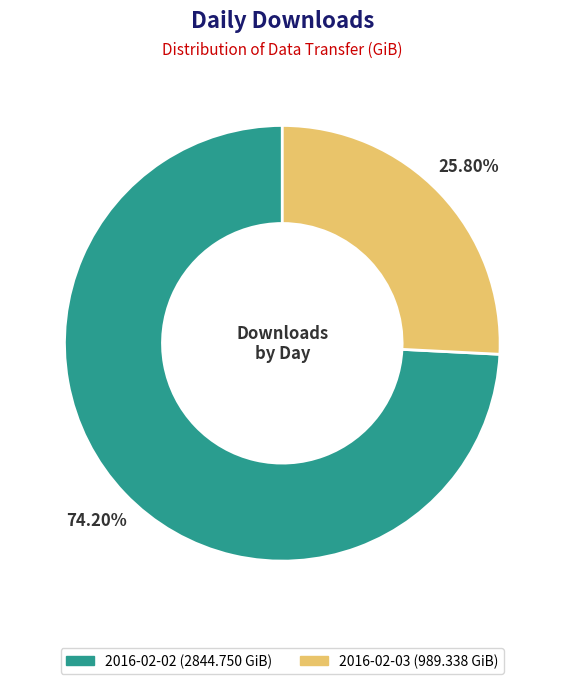

Is it true that 2016-02-02 is 74% of the pie?

True